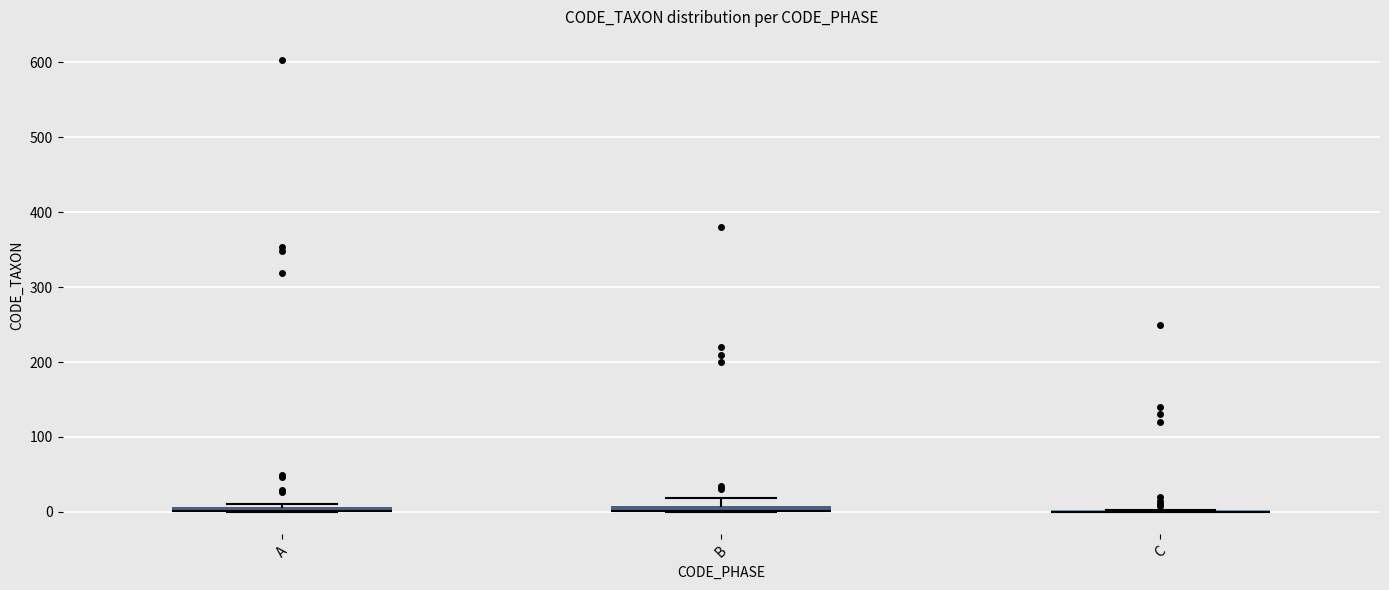

Where does the upper whisker of the box for B end on the y-axis? The values are not printed on the chart, so give them approximately, as read against the axis.

20